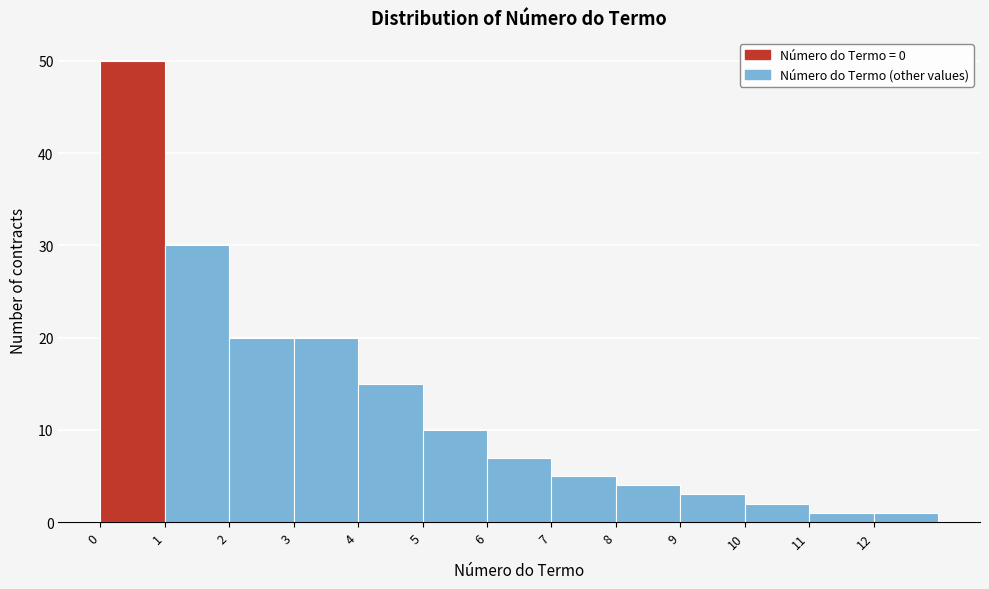

What is the height of the bar covering 12 to 13 on the x-axis? The values are not printed on the chart, so give them approximately, as read against the axis.

1